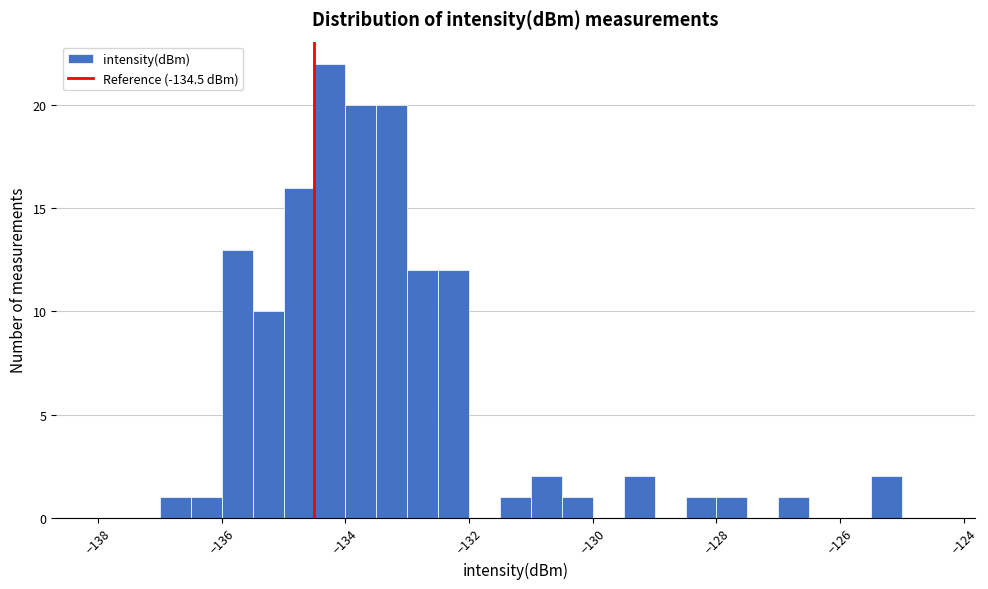

Read against the x-axis, roughly where is the centre of the tallest bar?

-134.2